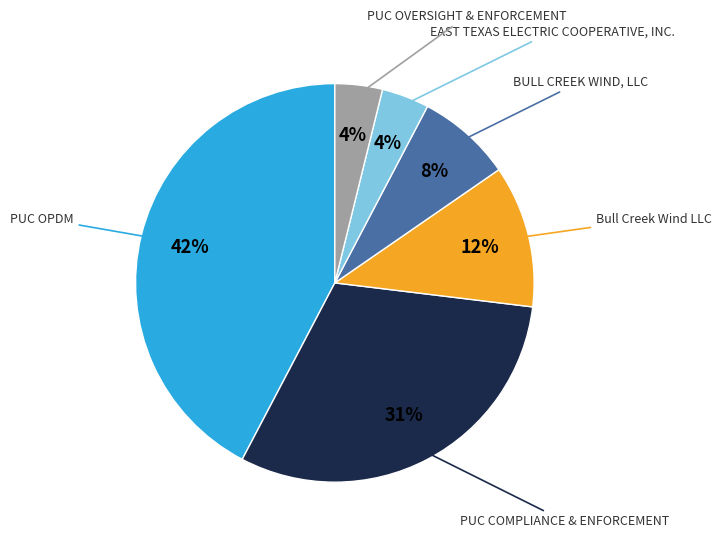

Does any single category account for the majority?

No